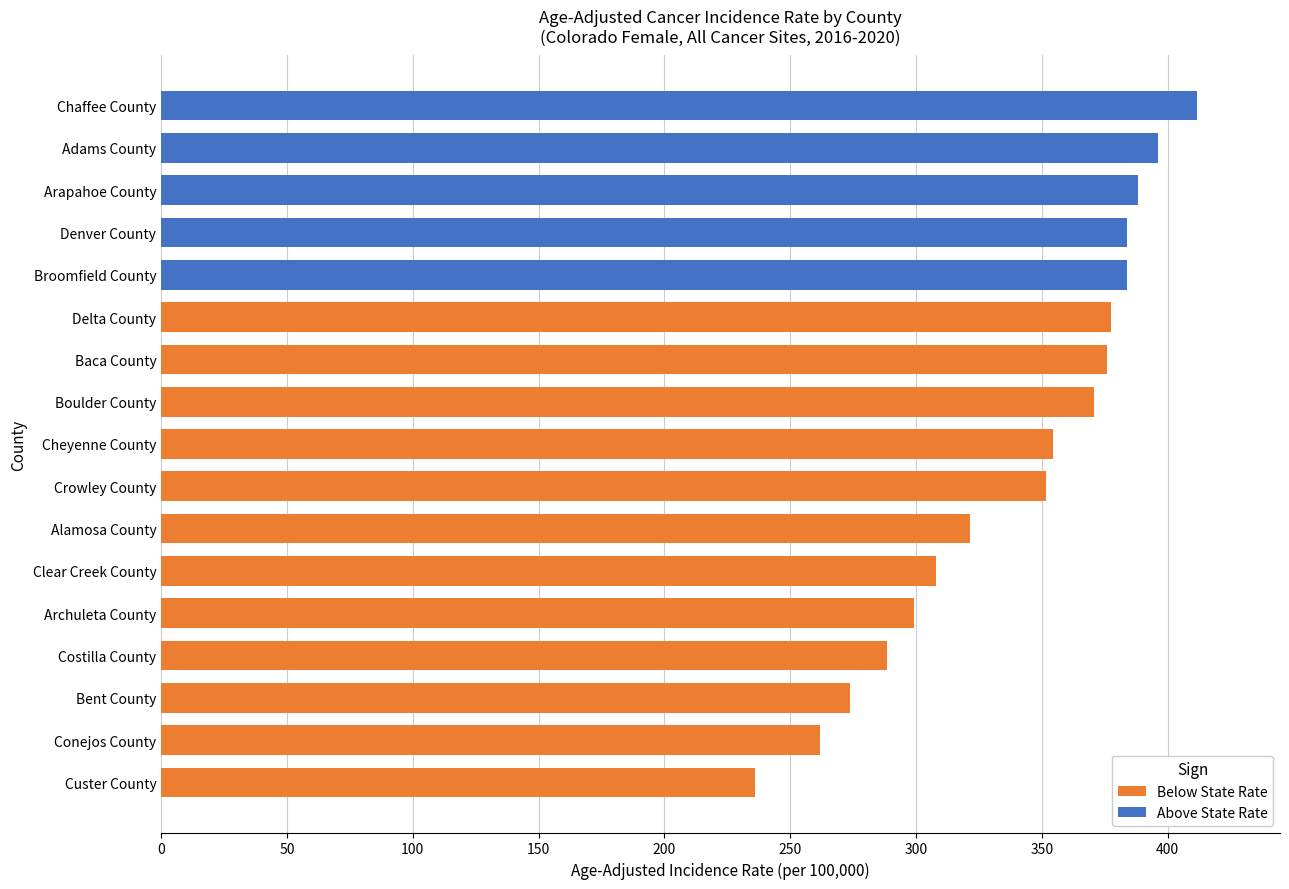

Which category has the highest value across all series?

Chaffee County